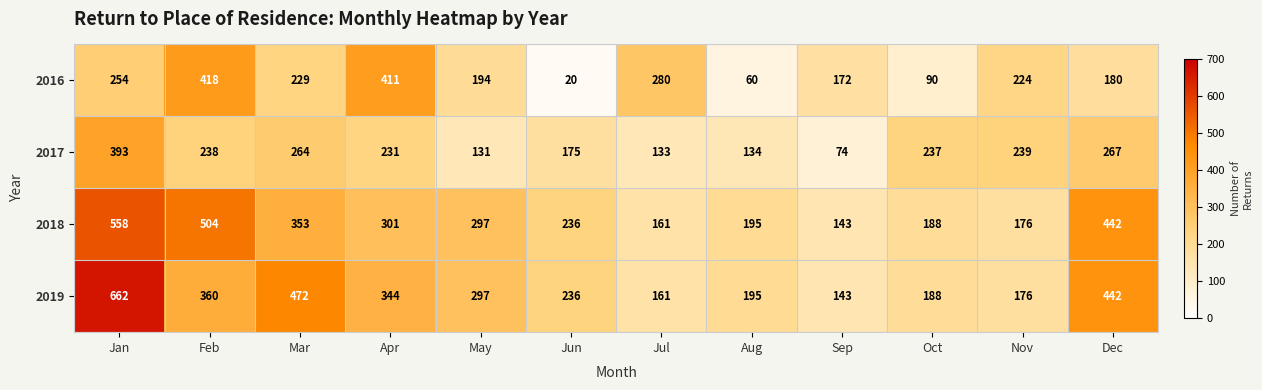

How many categories are shown in the chart?

12